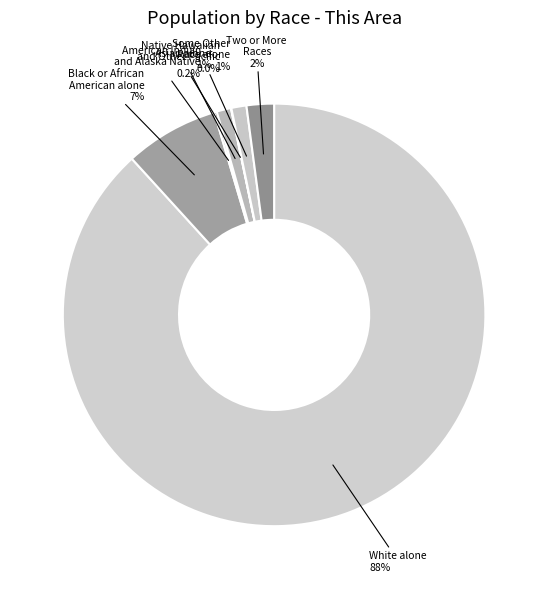

Which slice is the largest?

White alone